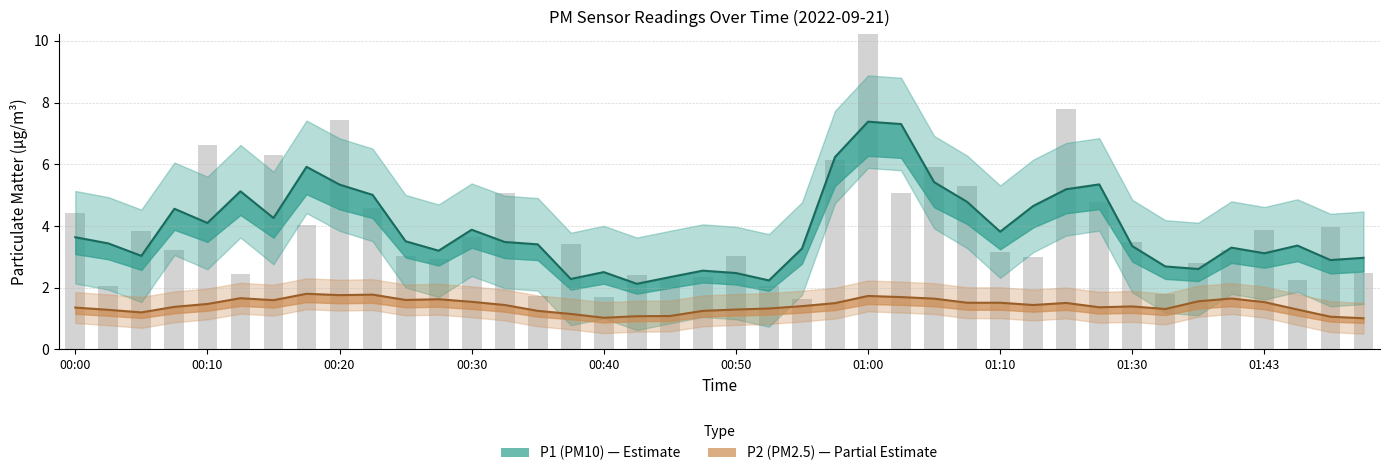

Count the number of values greater than 3.

25